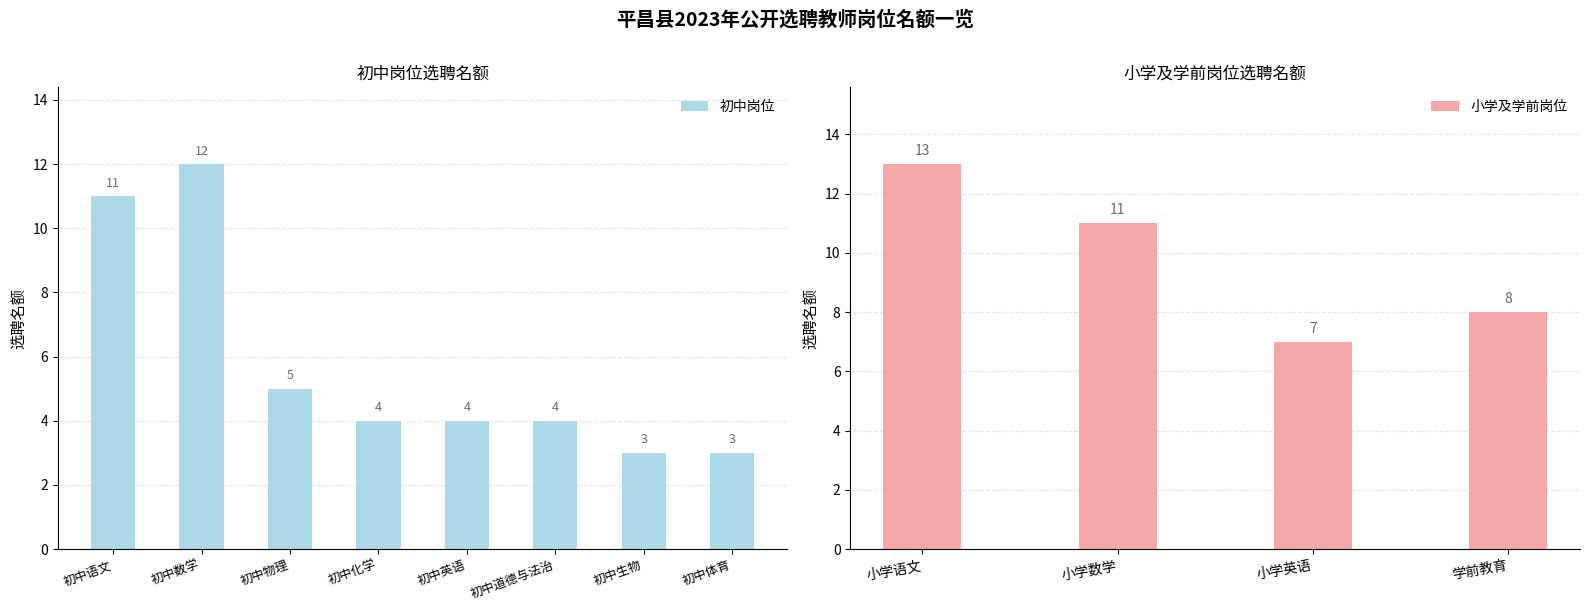

Where is the data nearest to the value 8?

学前教育